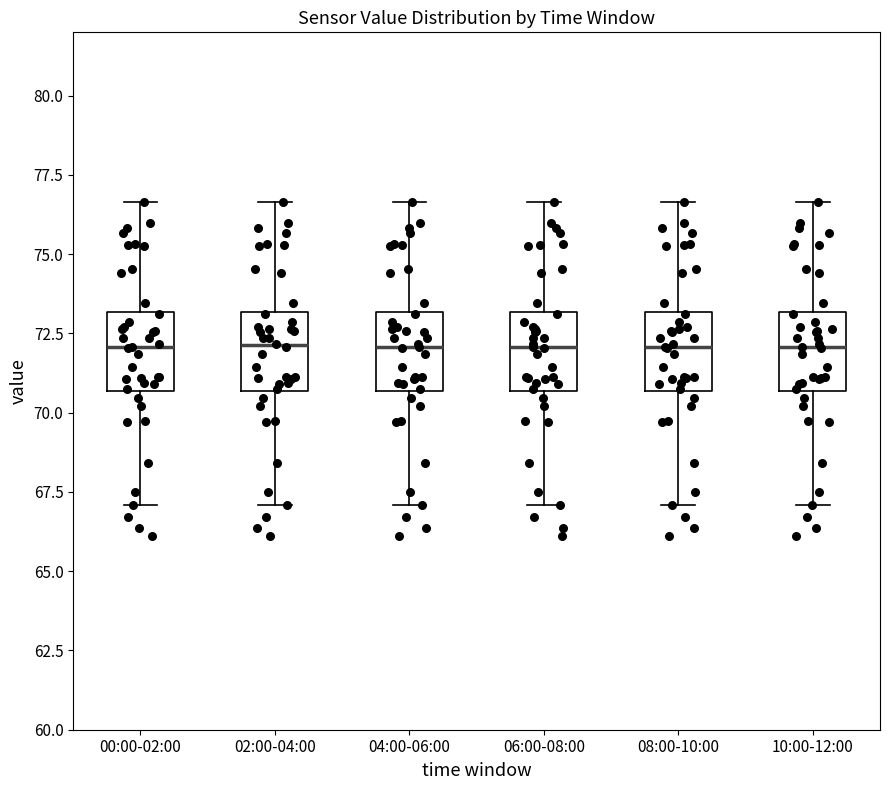

Where does the median line of the box for 02:00-04:00 sit on the y-axis? The values are not printed on the chart, so give them approximately, as read against the axis.

72.0